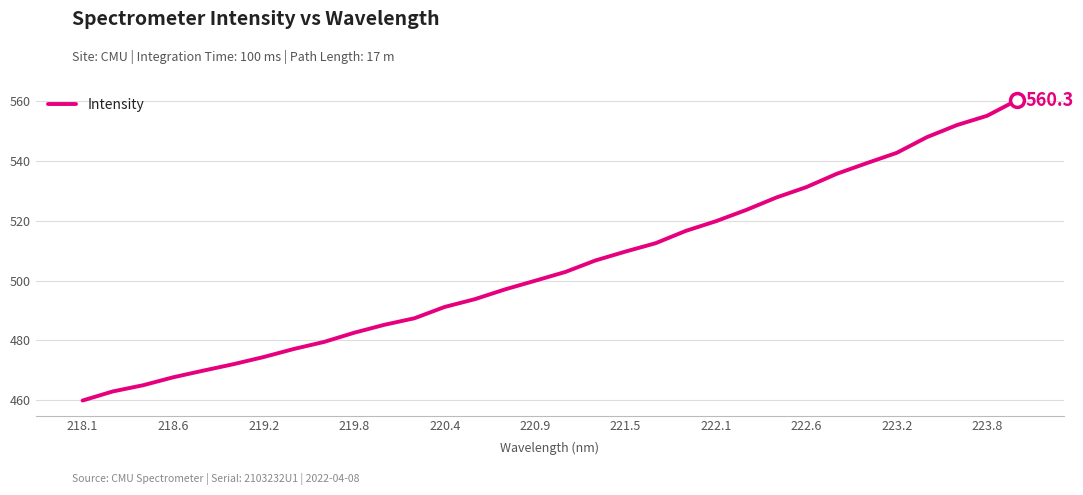

What is the greatest value displayed?

560.3